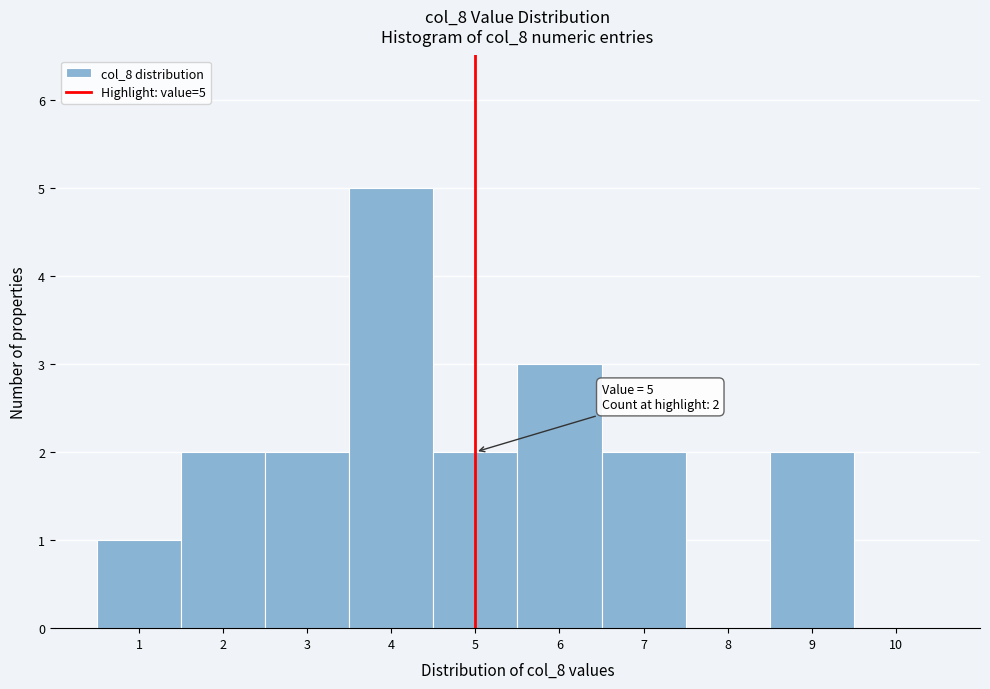

Over which range of the x-axis is the bar tallest?

3.5 to 4.5